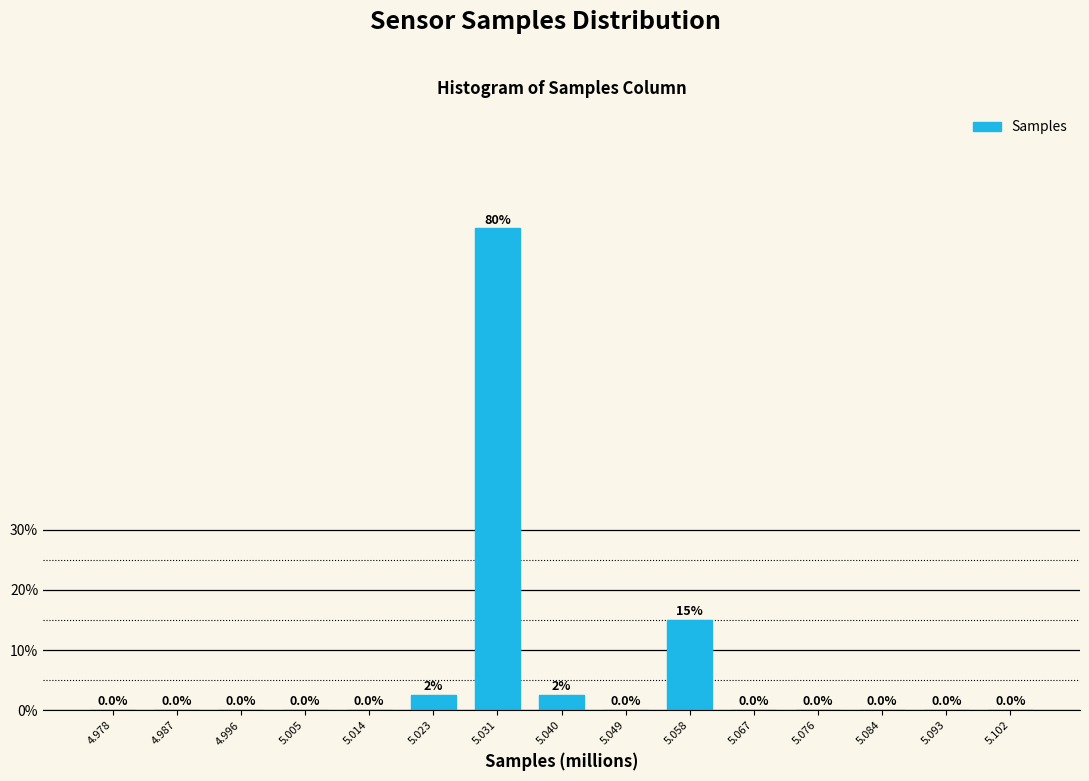

Reading left to right, transcribe all the data shown in this chart.

4.978=0.0	4.987=0.0	4.996=0.0	5.005=0.0	5.014=0.0	5.023=2.5	5.031=80.0	5.040=2.5	5.049=0.0	5.058=15.0	5.067=0.0	5.076=0.0	5.084=0.0	5.093=0.0	5.102=0.0